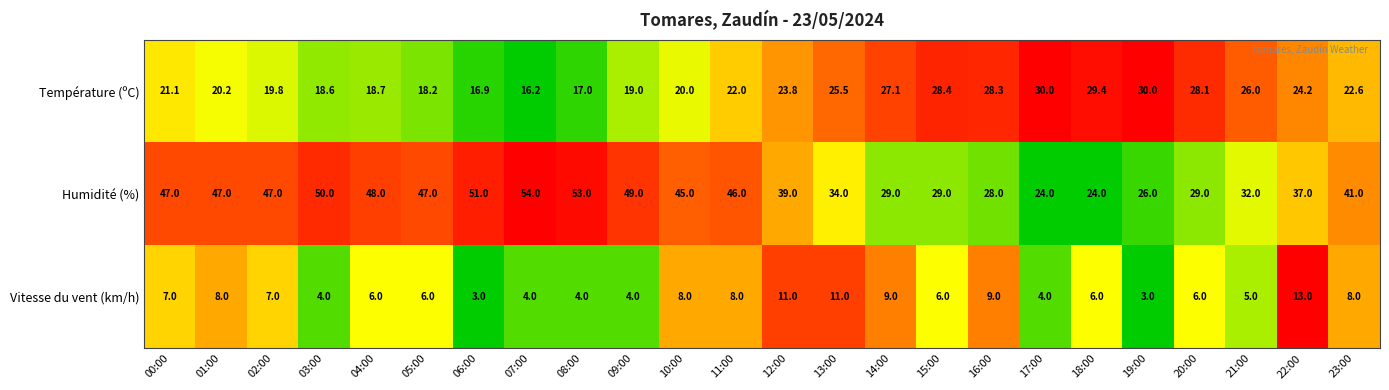

What is the sum of all Température (ºC) values?

551.1